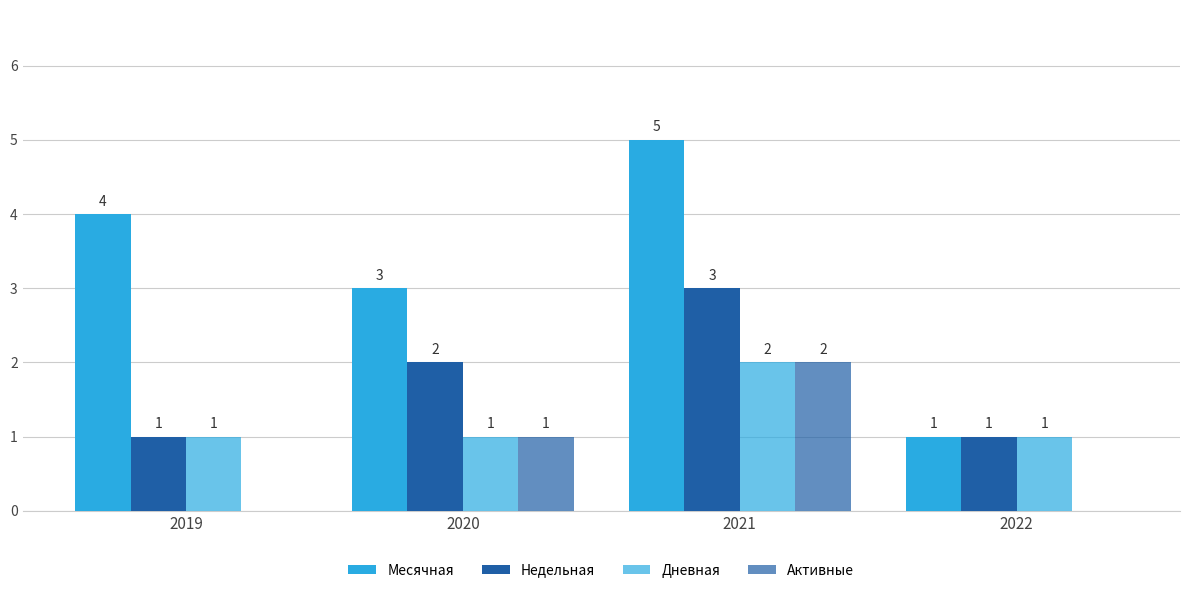

Reading right to left, transcribe all the data shown in this chart.

Месячная: 1	5	3	4
Недельная: 1	3	2	1
Дневная: 1	2	1	1
Активные: 0	2	1	0